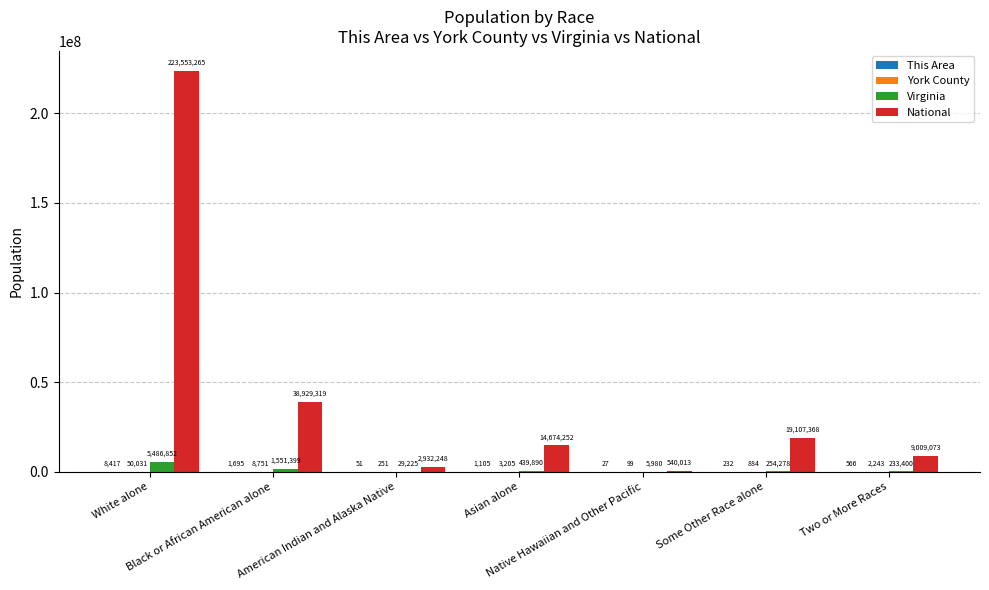

Which series has the largest total across all categories?

National